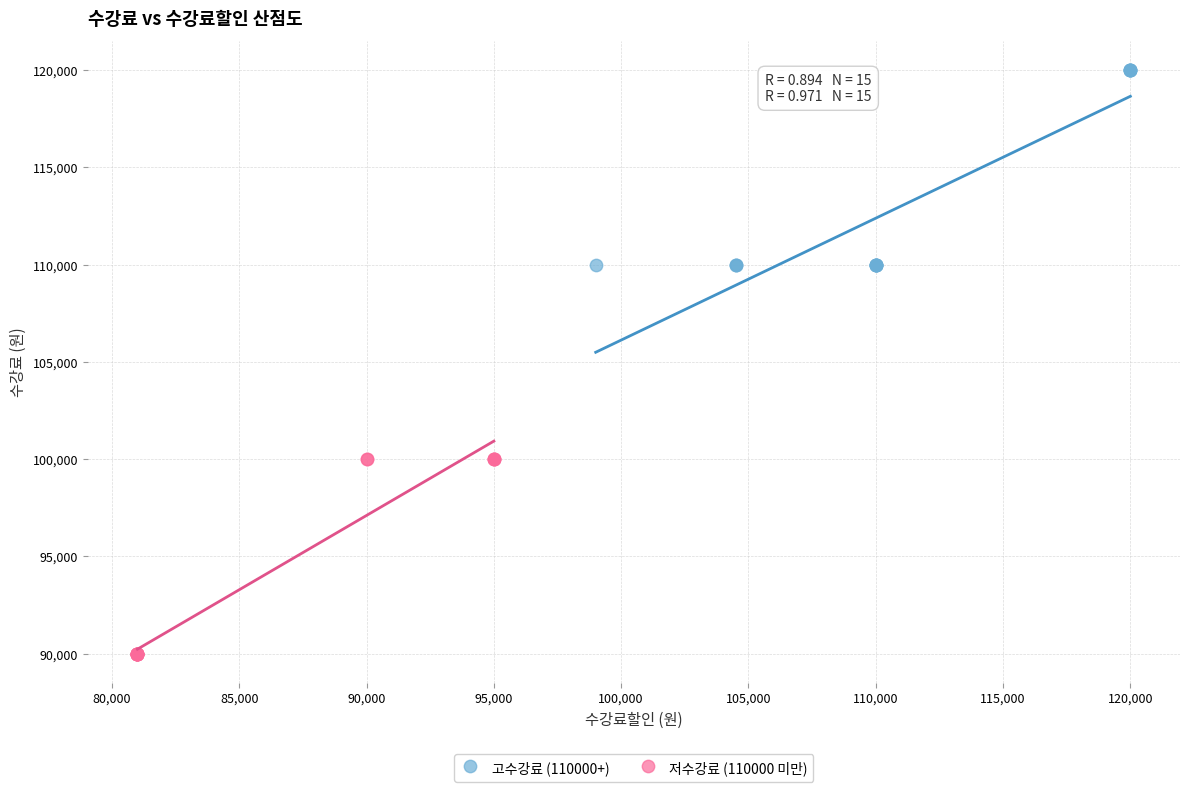

Which series contains the lowest Y value?

저수강료 (110000 미만)